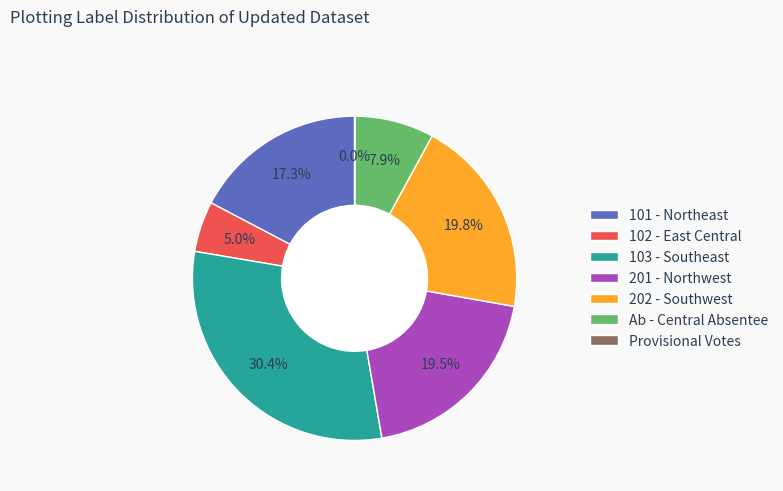

Is it true that Ab - Central Absentee is 8% of the pie?

True